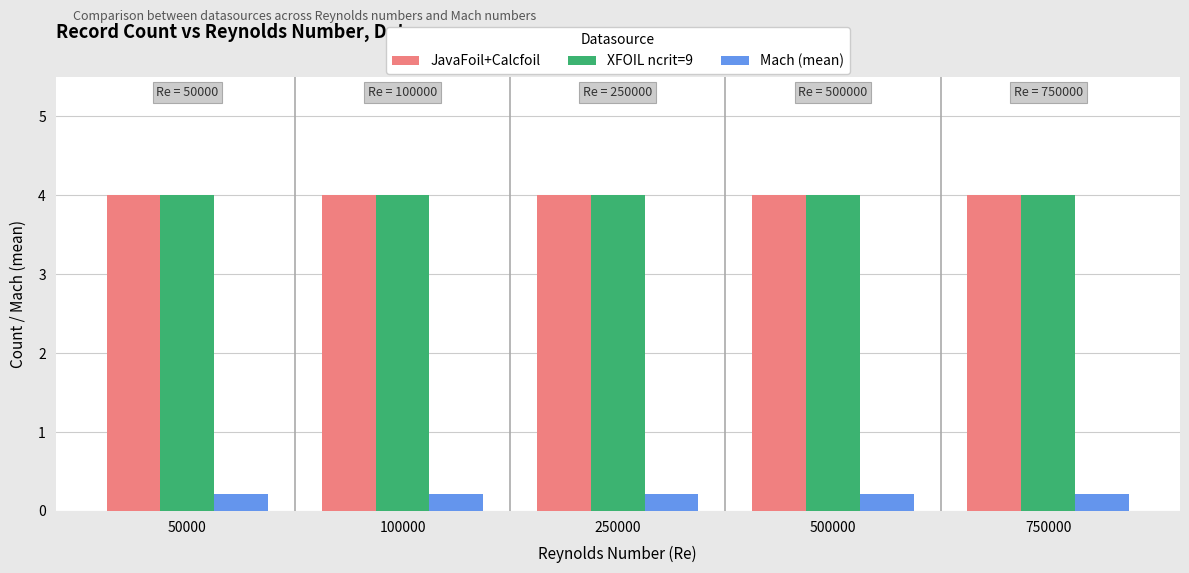

True or false: XFOIL ncrit=9 has a value of 2.4 at 250000.

False